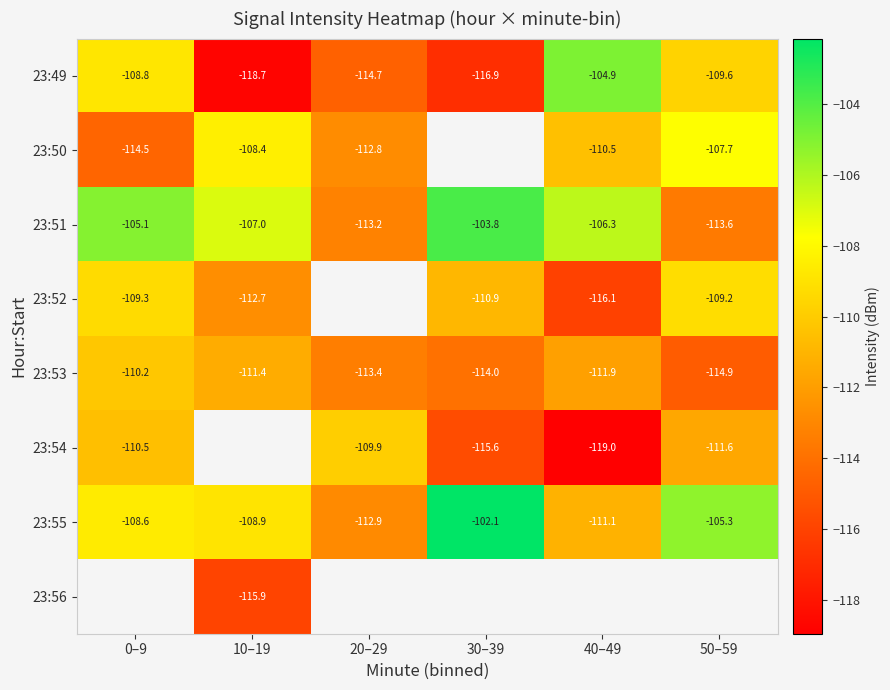

What is the sum of the 23:50 values at 10–19 and 40–49?

-218.9